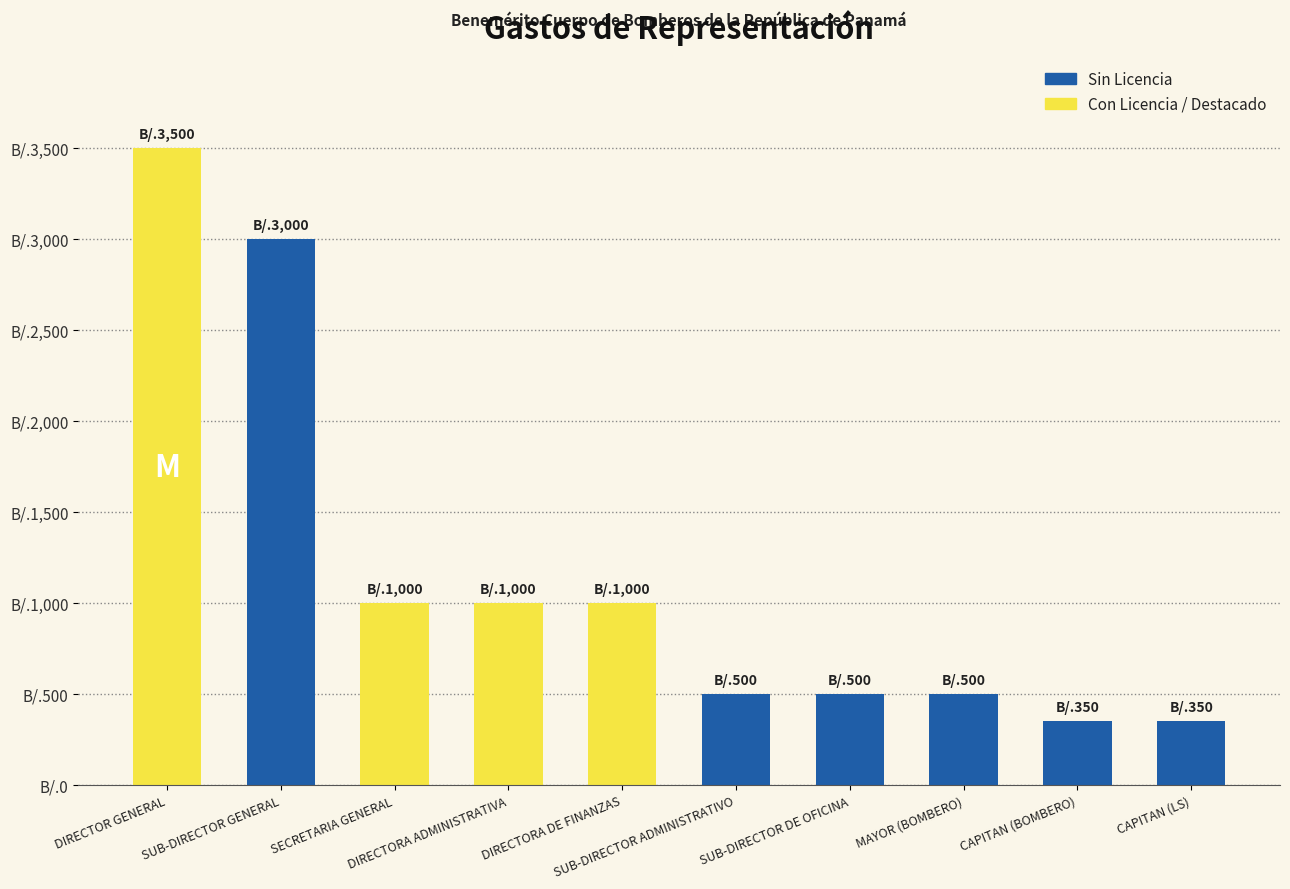

List the labels in order of value, largest first.

DIRECTOR GENERAL, SUB-DIRECTOR GENERAL, SECRETARIA GENERAL, DIRECTORA ADMINISTRATIVA, DIRECTORA DE FINANZAS, SUB-DIRECTOR ADMINISTRATIVO, SUB-DIRECTOR DE OFICINA, MAYOR (BOMBERO), CAPITAN (BOMBERO), CAPITAN (LS)